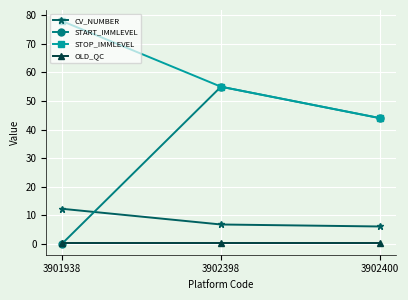

What is the difference between the maximum and second lowest values in the STOP_IMMLEVEL series?

23.0